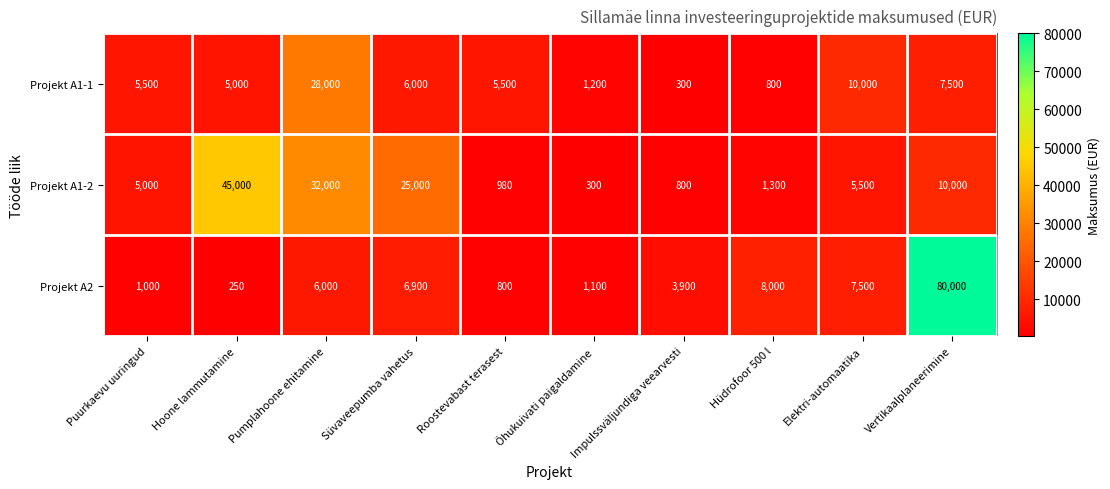

At Hoone lammutamine, list the series in order from largest to smallest.

Projekt A1-2, Projekt A1-1, Projekt A2